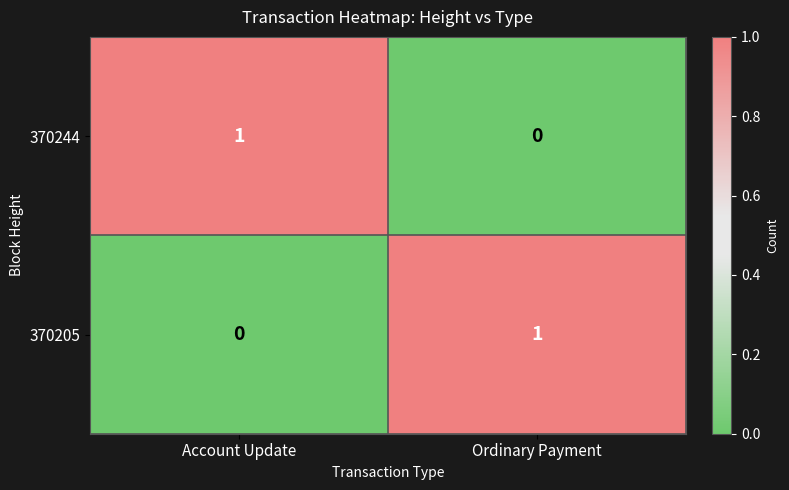

List the labels in order of 370244 value, smallest first.

Ordinary Payment, Account Update